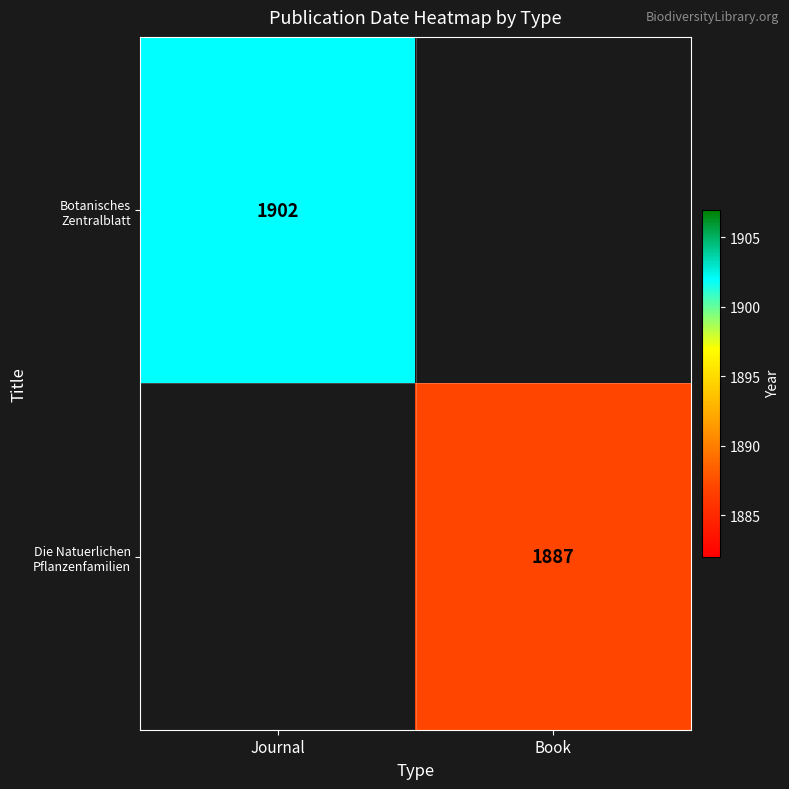

Which has a higher value, Book or Journal?

Journal